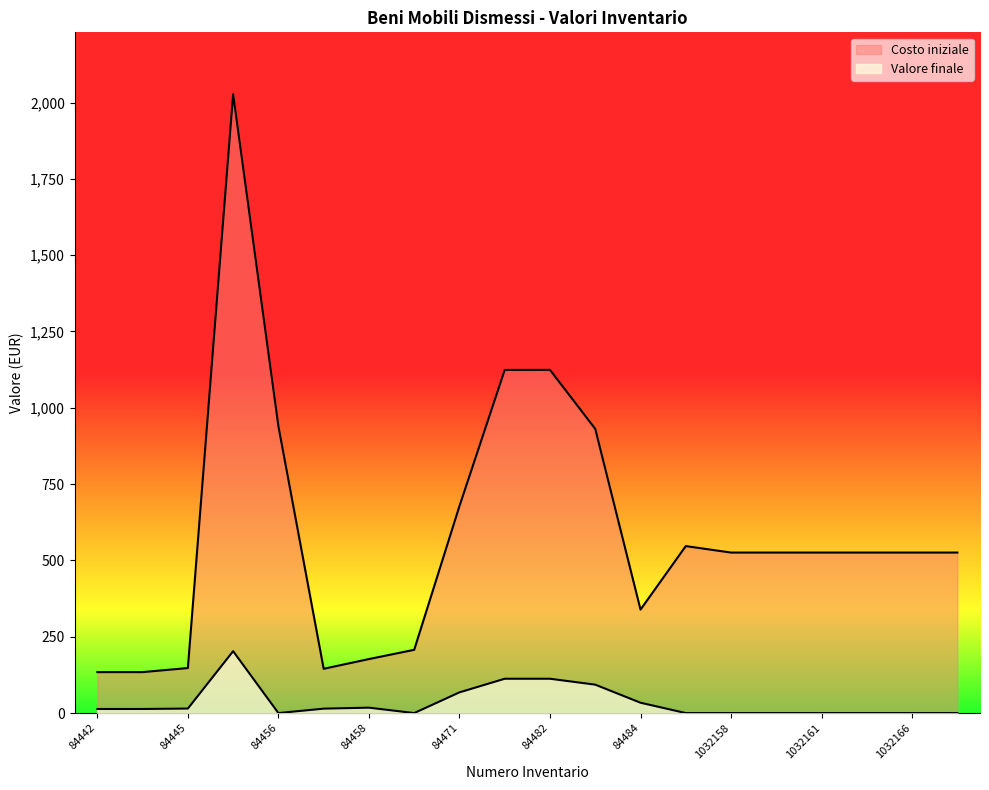

The value of Valore finale at 84442 is 13.4. True or false?

True